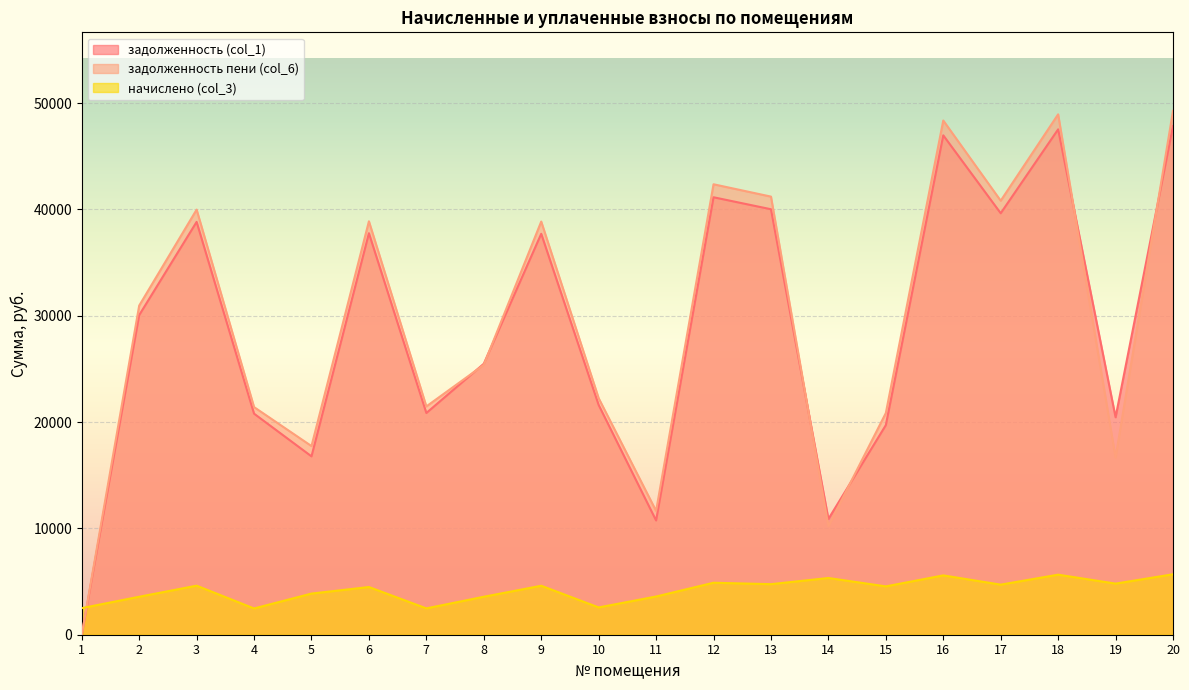

Count the number of data series in this chart.

3